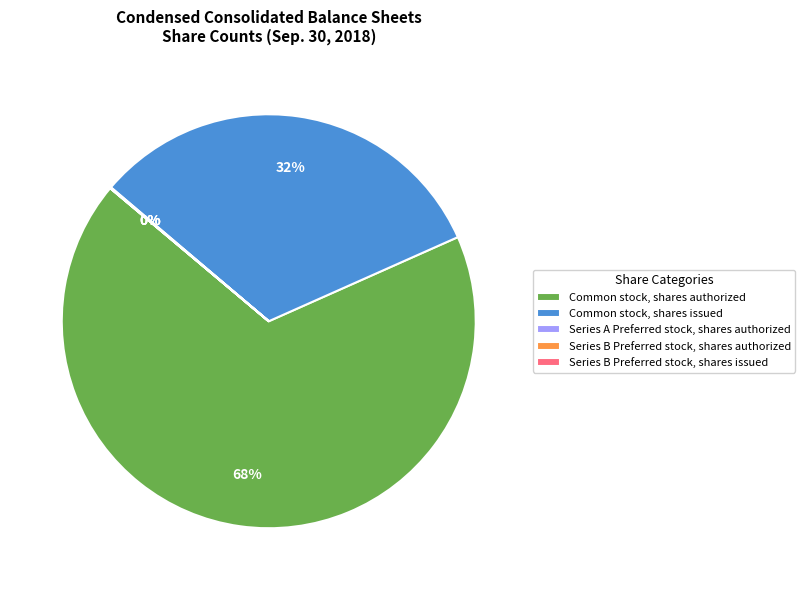

To the nearest percent, what portion does Common stock, shares issued represent?

32%